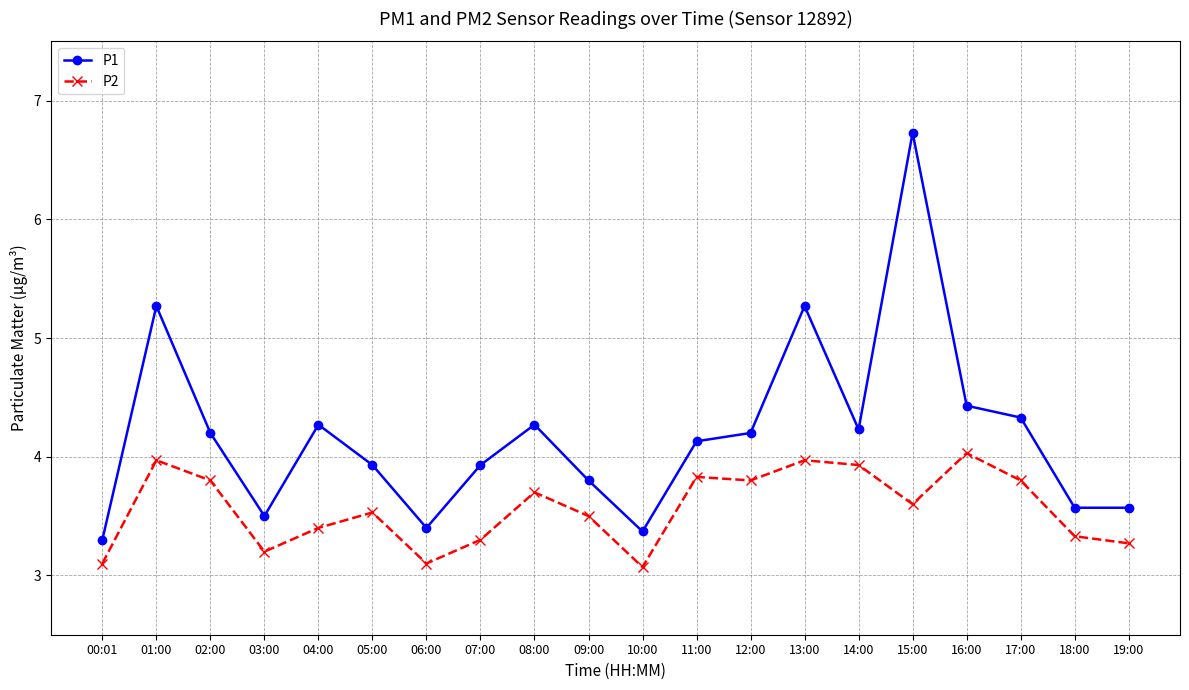

What is the sum of all P1 values?

83.7